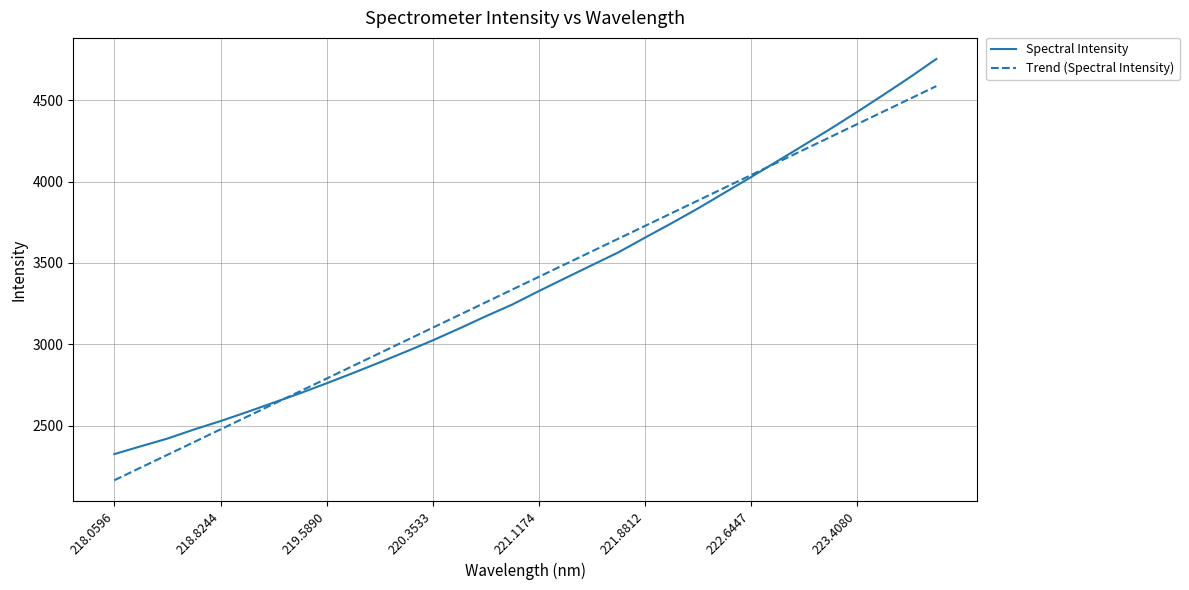

List the series in order of their peak value, lowest first.

Trend (Spectral Intensity), Spectral Intensity